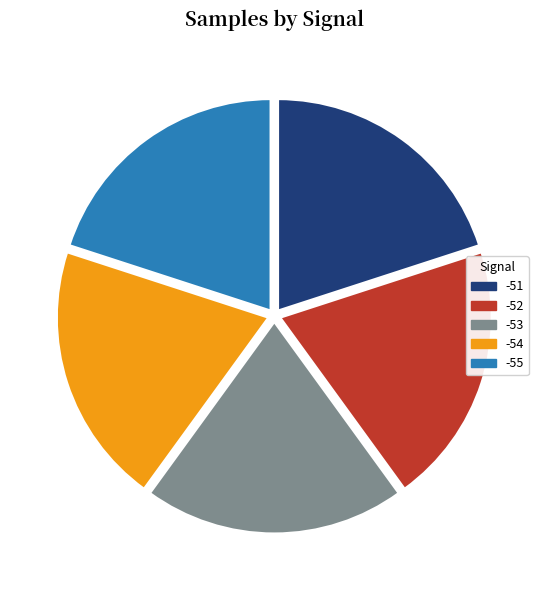

Is the sum of -51 and -53 greater than half?

No